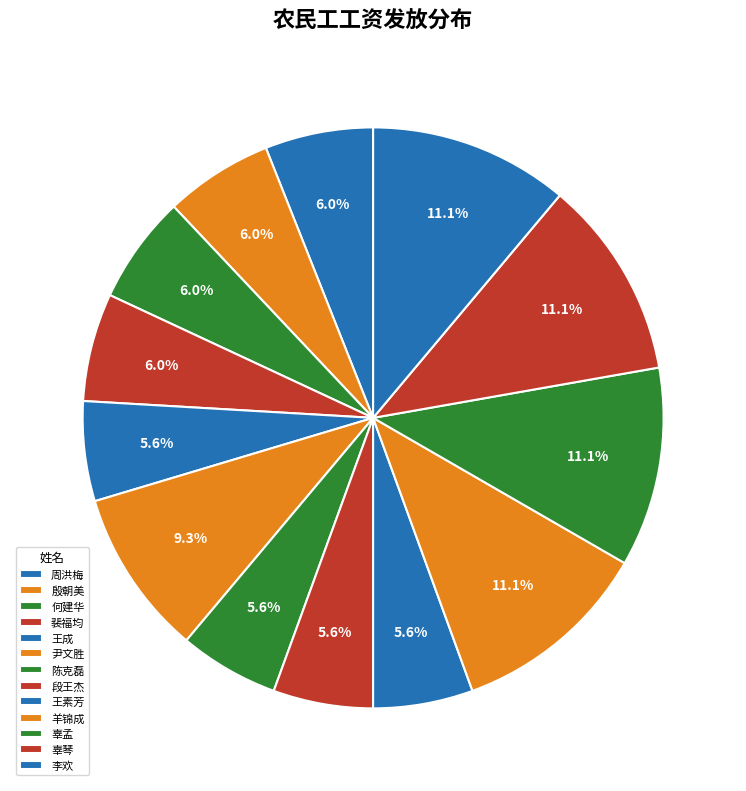

True or false: 裴福均 accounts for 6% of the total.

True